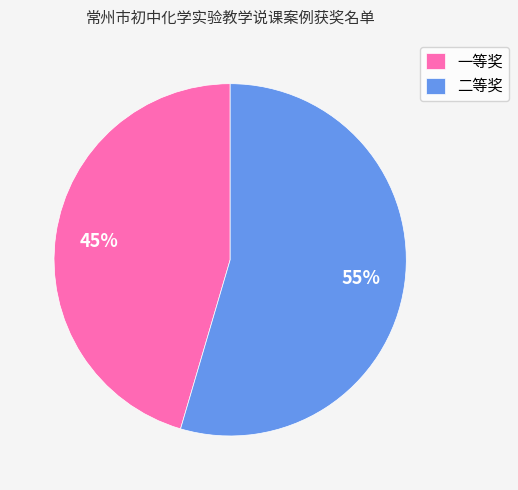

To the nearest percent, what is the combined percentage of 二等奖 and 一等奖?

100%